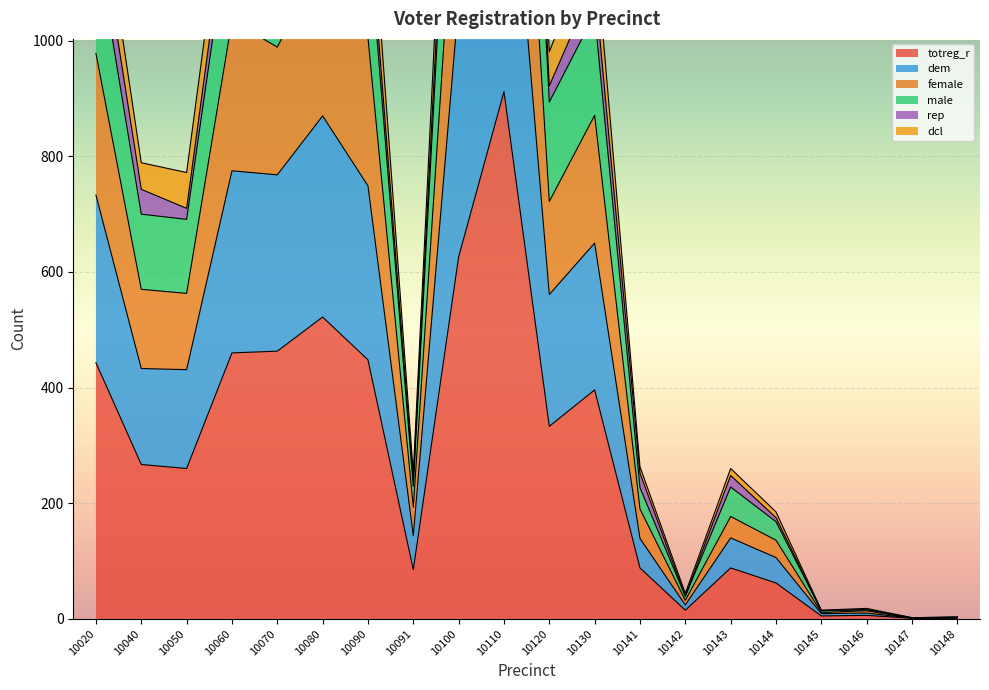

The dcl series shows 120 at 10144. True or false?

False